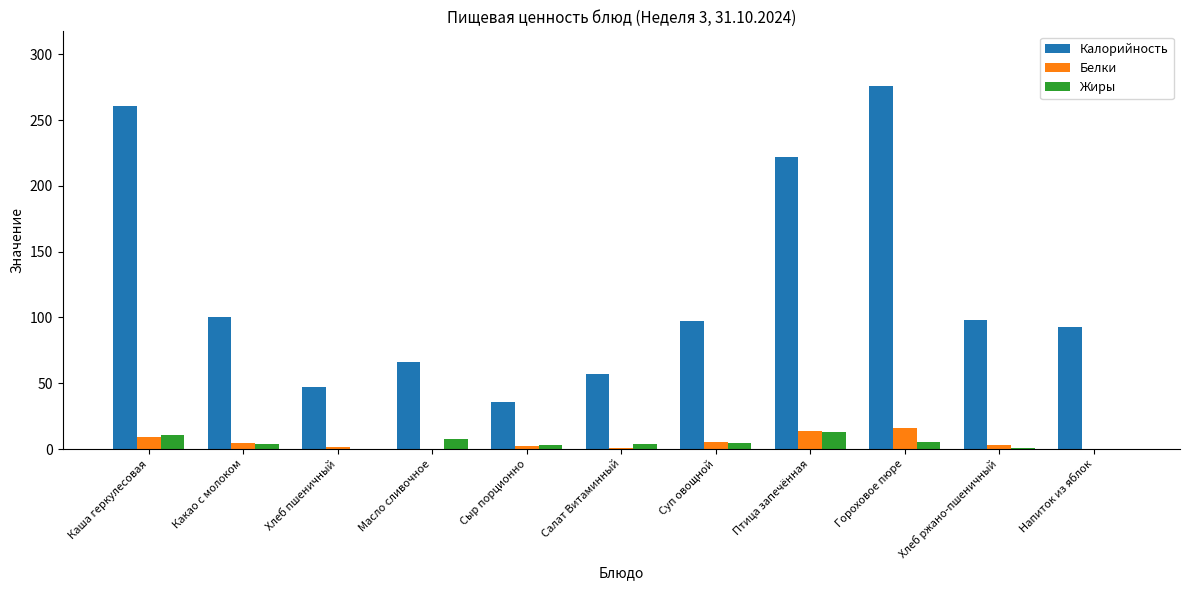

Which series has the largest total across all categories?

Калорийность